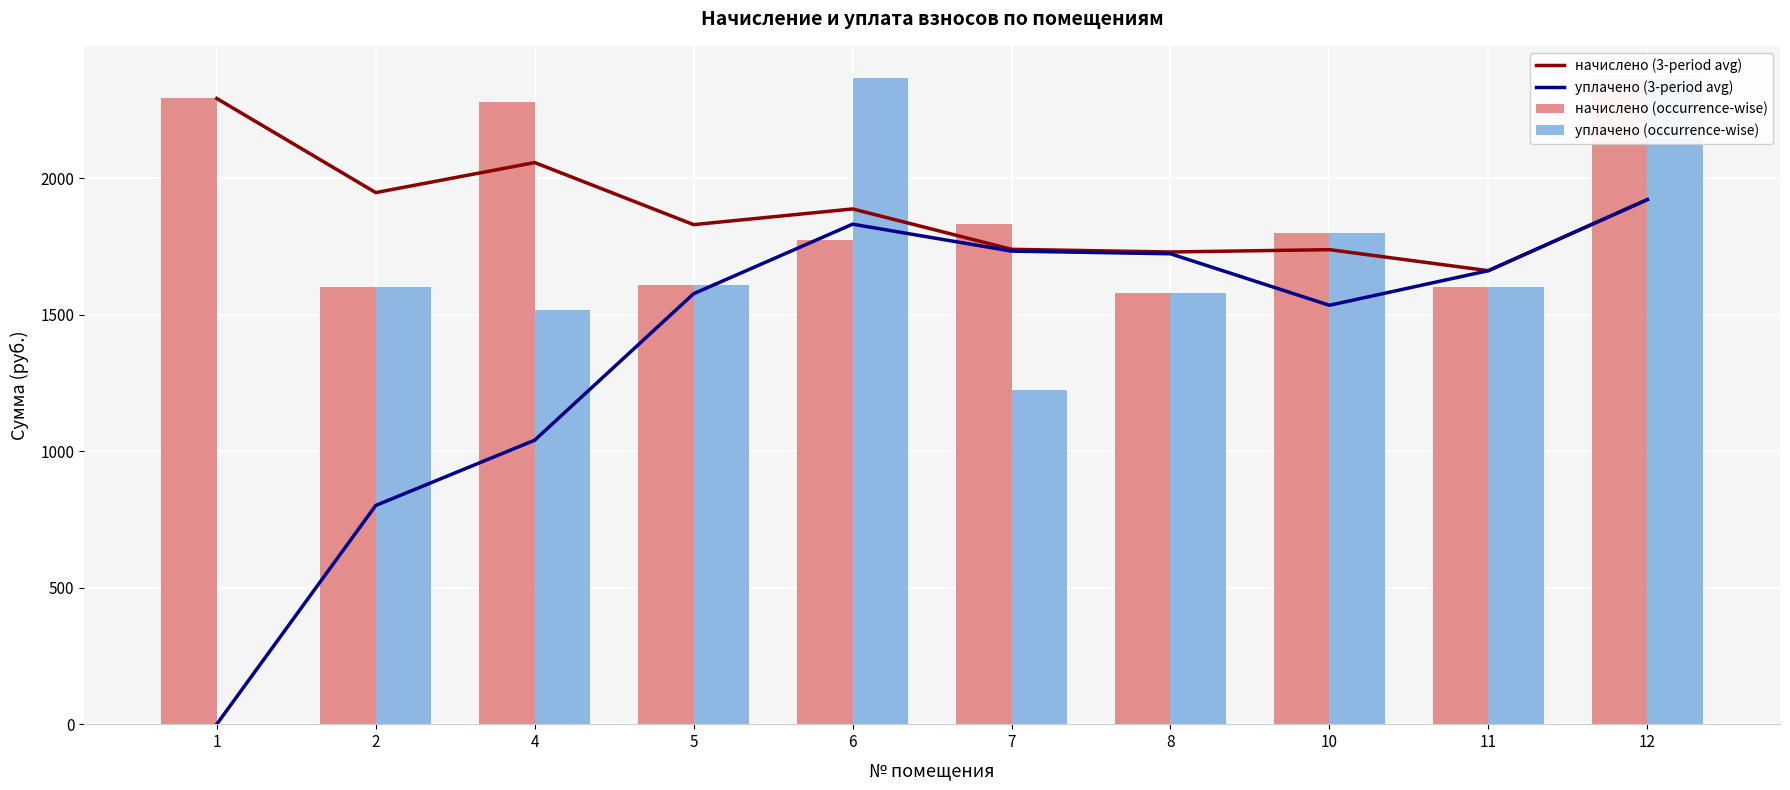

What is the value of the начислено (occurrence-wise) bar at the 8th from the left?

1800.0